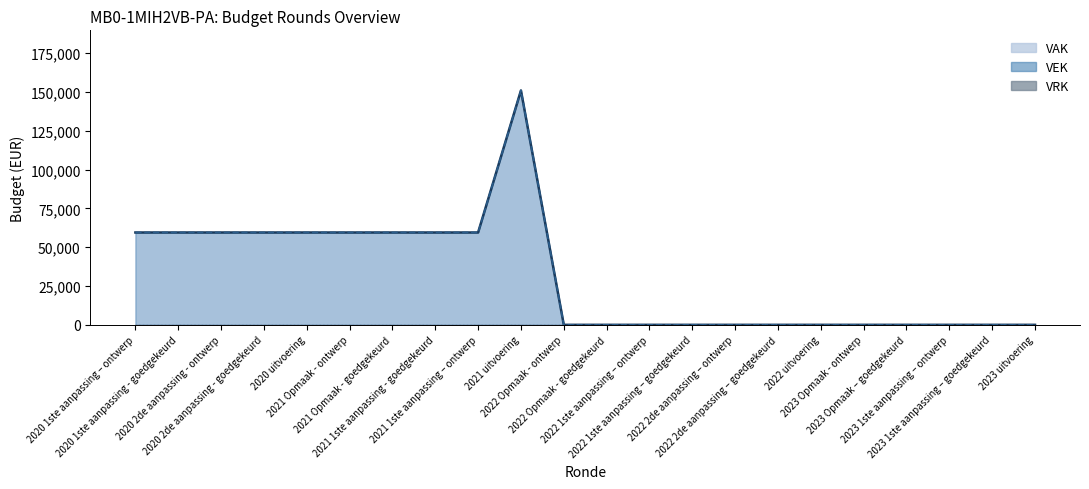

Between 2023 1ste aanpassing – goedgekeurd and 2022 2de aanpassing – ontwerp, which is larger?

2023 1ste aanpassing – goedgekeurd